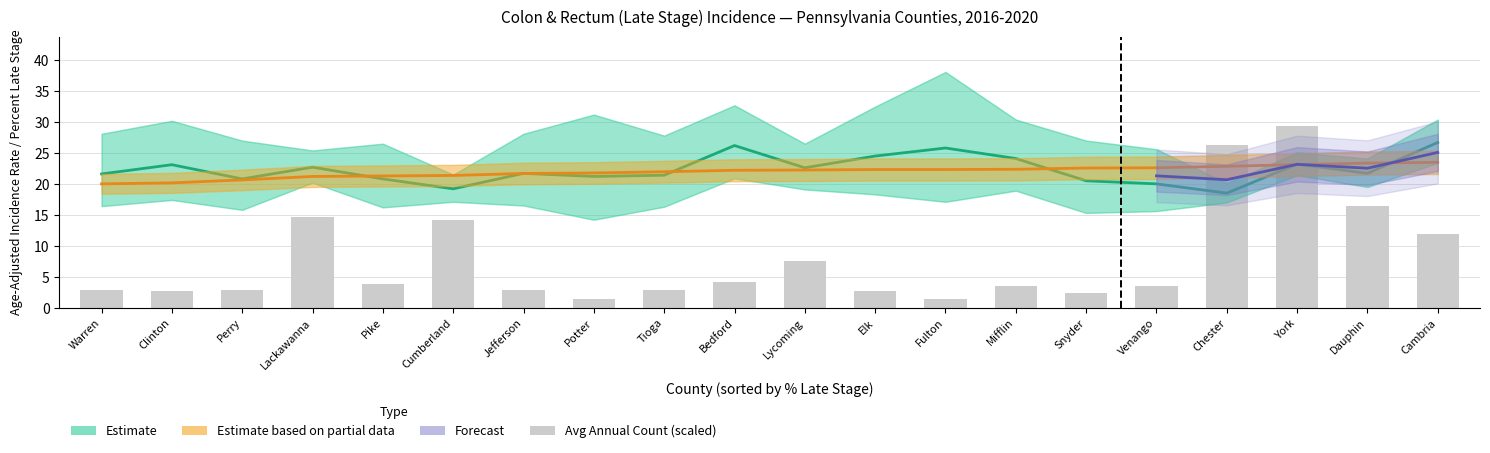

The Avg Annual Count series shows 1.2 at Snyder. True or false?

False